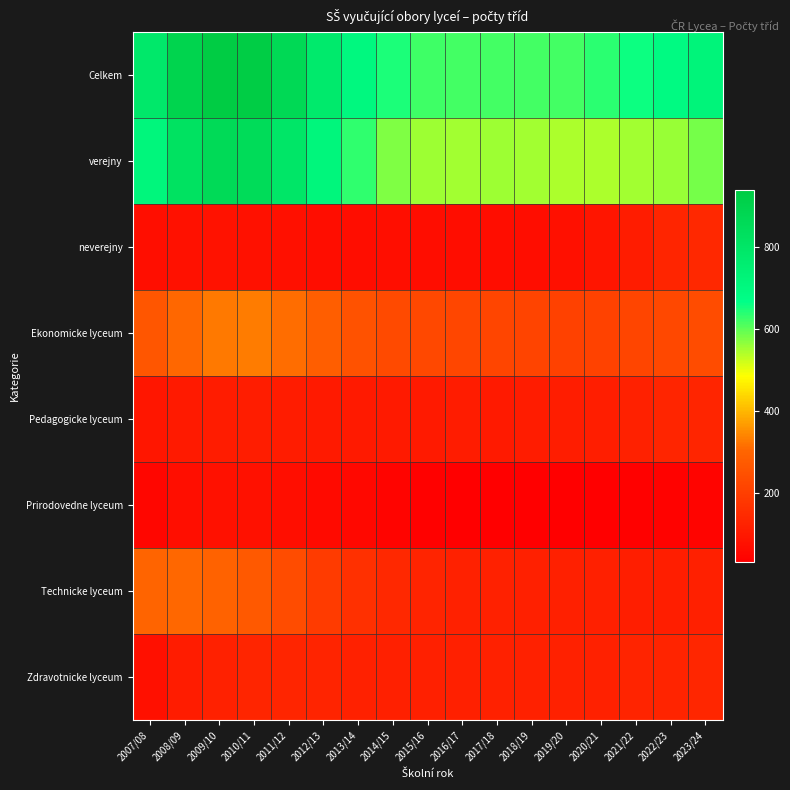

Between 2020/21 and 2022/23, which series saw the biggest shift?

Celkem